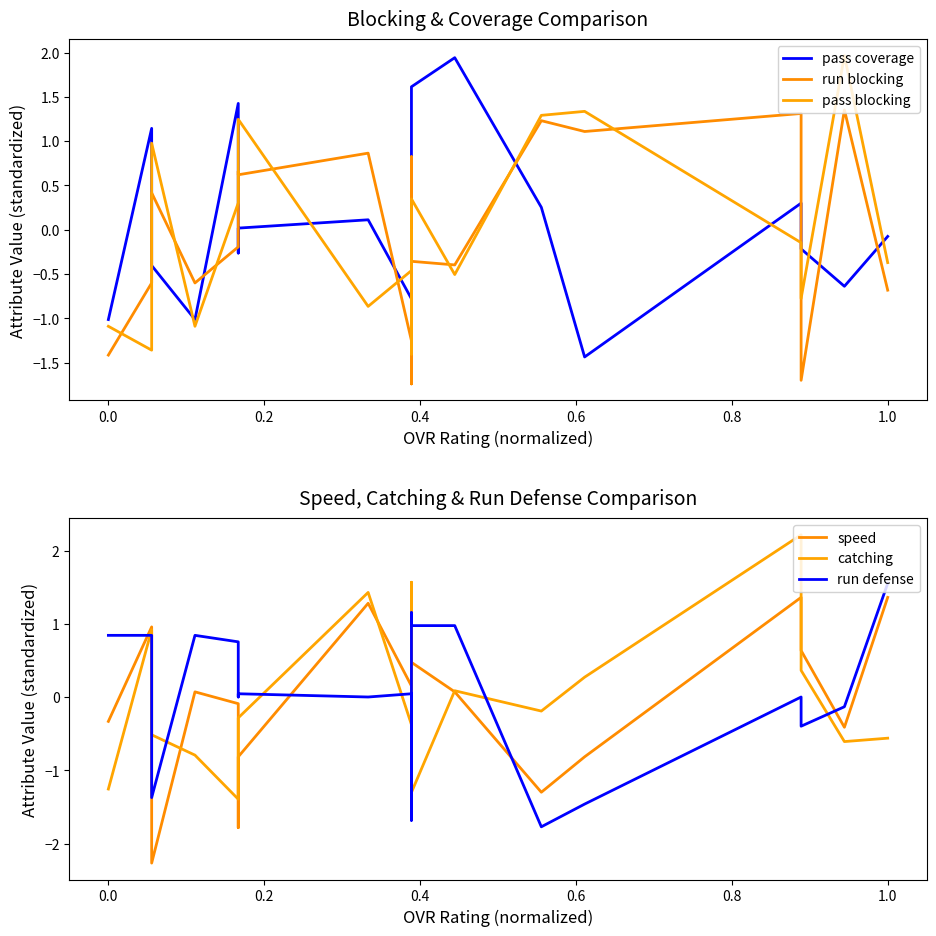

Count the number of data series in this chart.

6